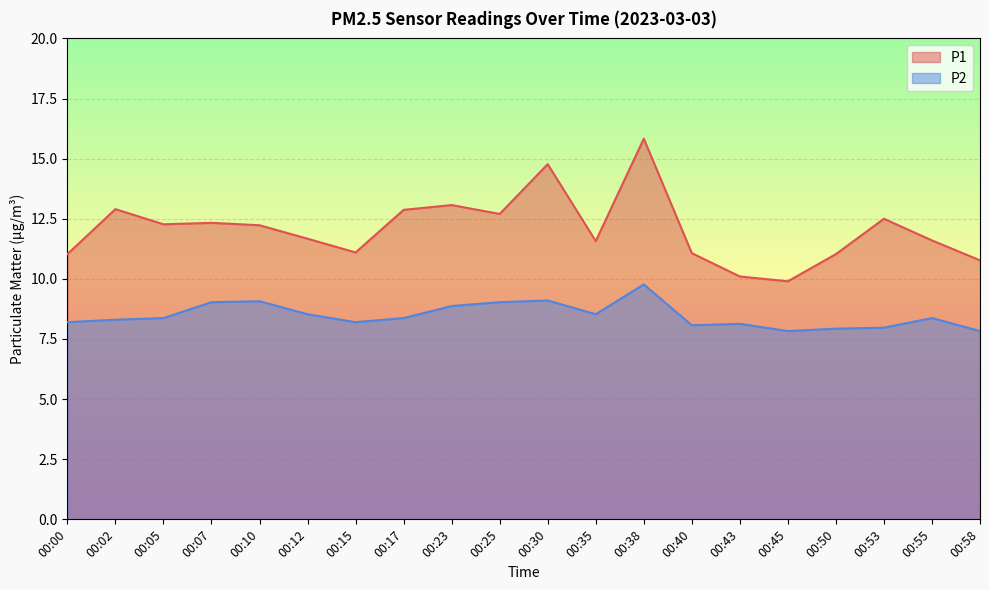

At which category does P2 reach its first local valley?

00:15